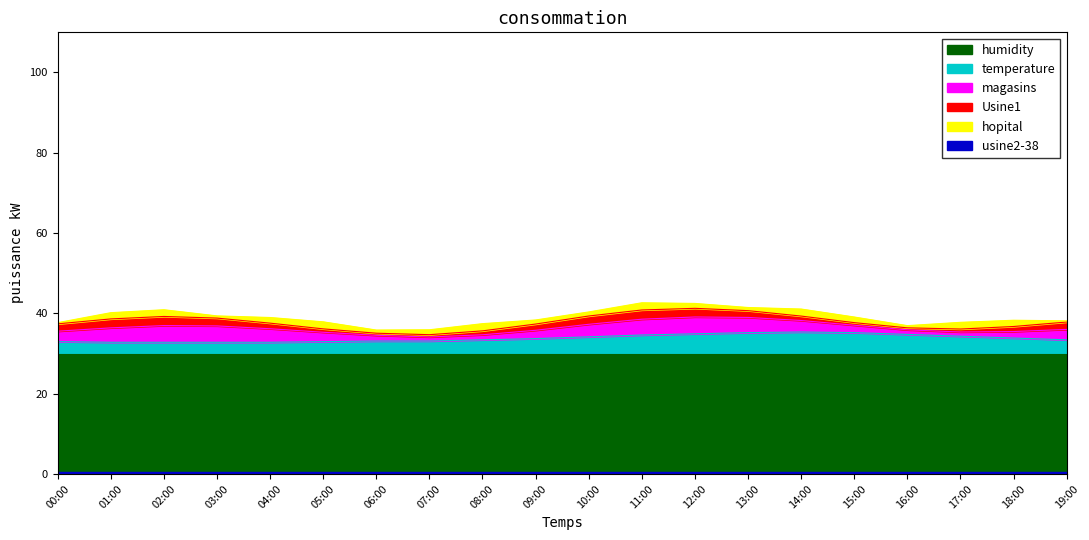

True or false: temperature has a value of 33.1 at 07:00.

True